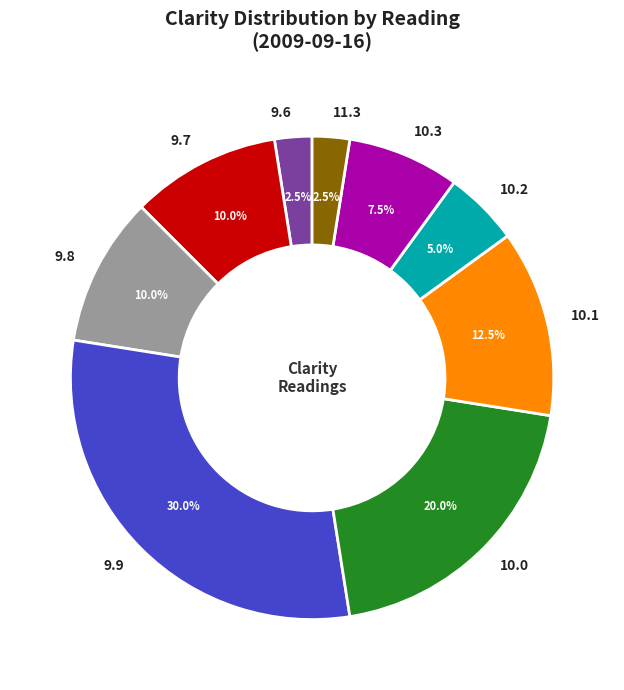

Which category has the biggest portion of the pie?

9.9